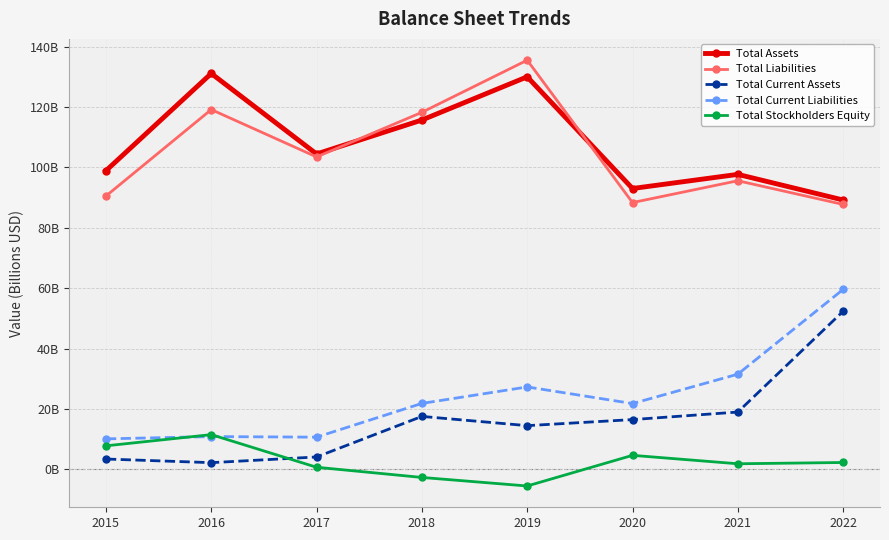

Is this an area chart (filled region under the line)?

No